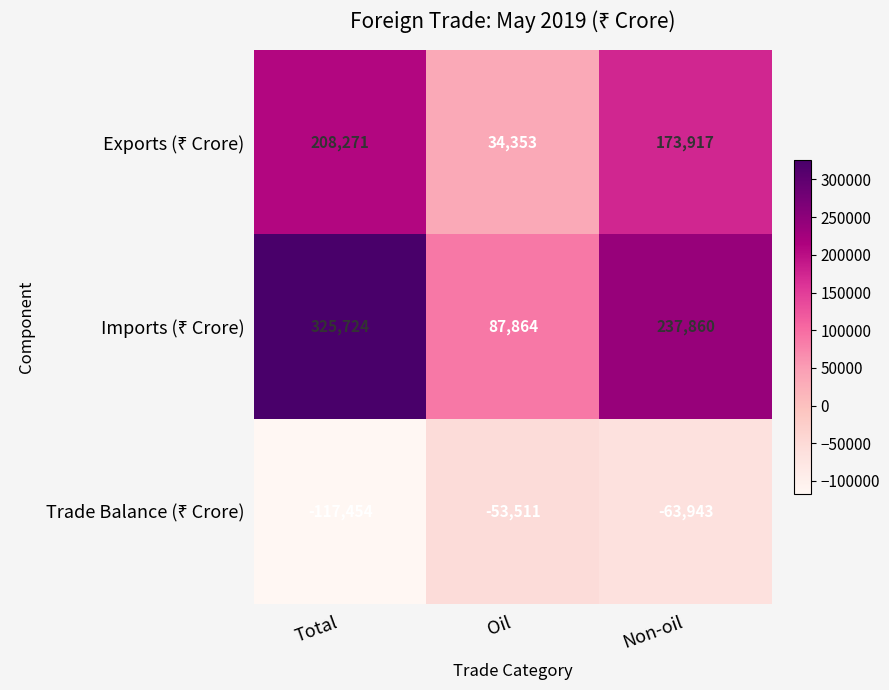

At which category does the chart reach its peak across all series?

Total